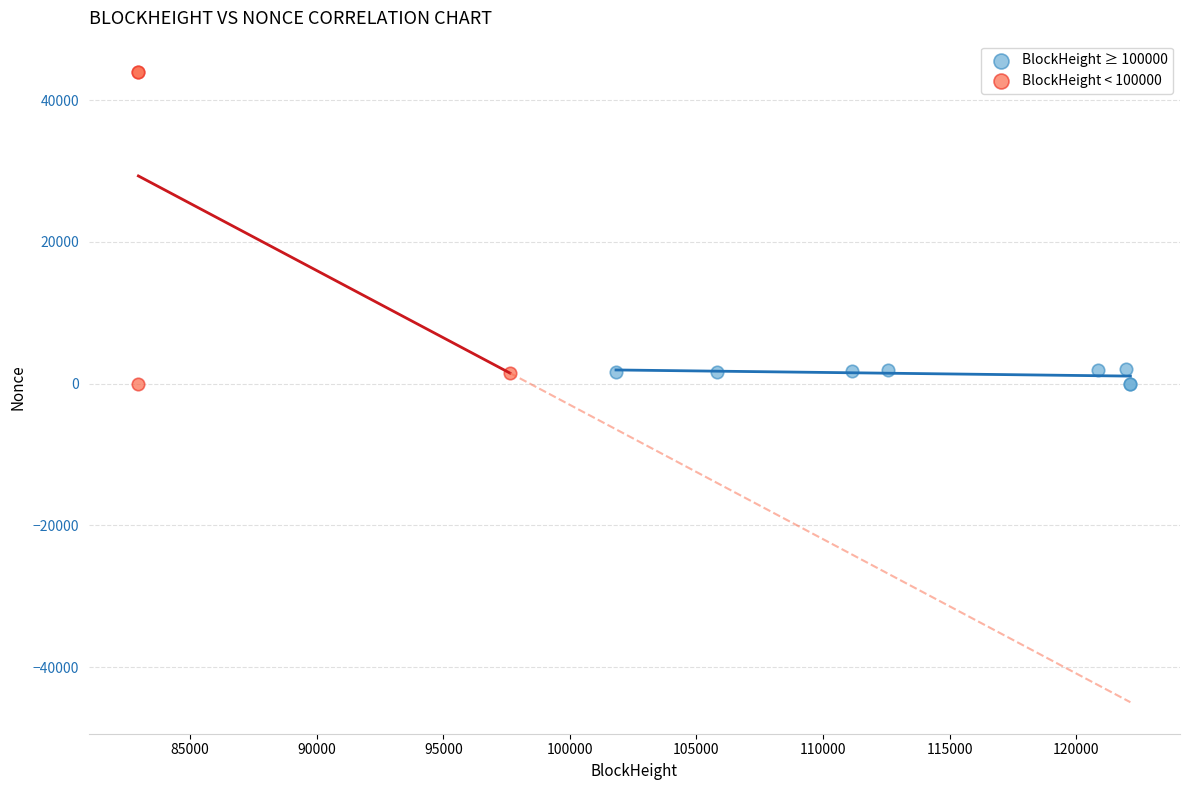

Which series has the widest spread of Y values?

BlockHeight < 100000